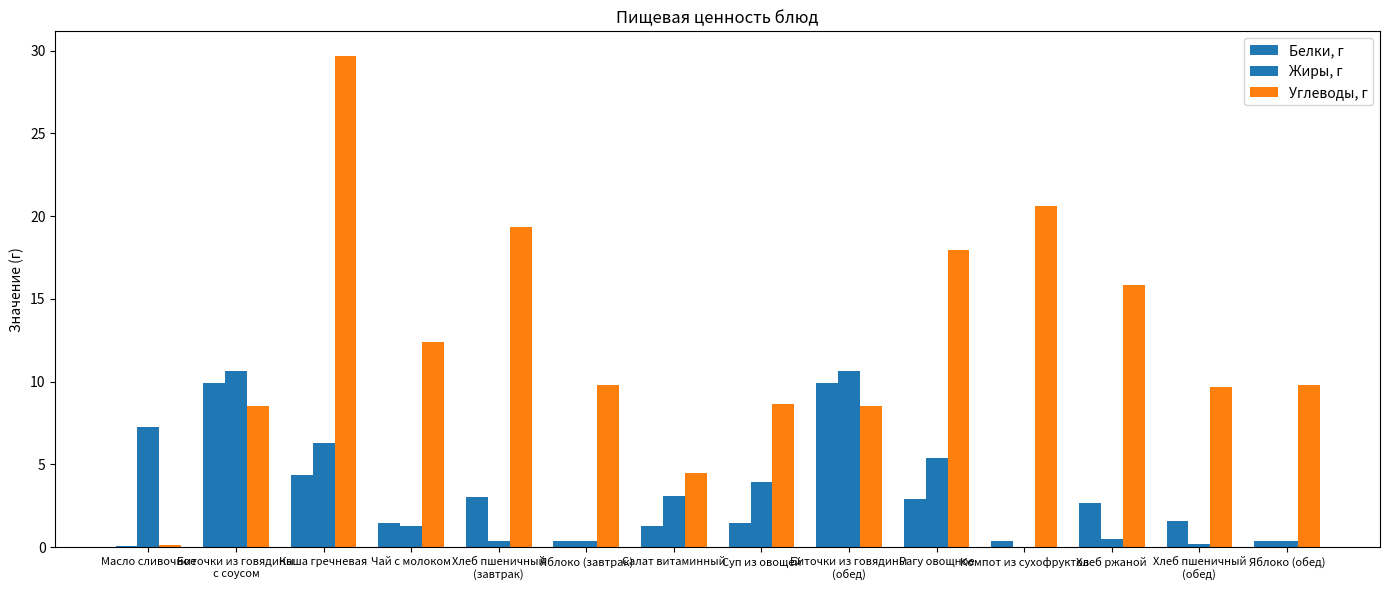

At which label does Углеводы, г reach its peak?

Каша гречневая